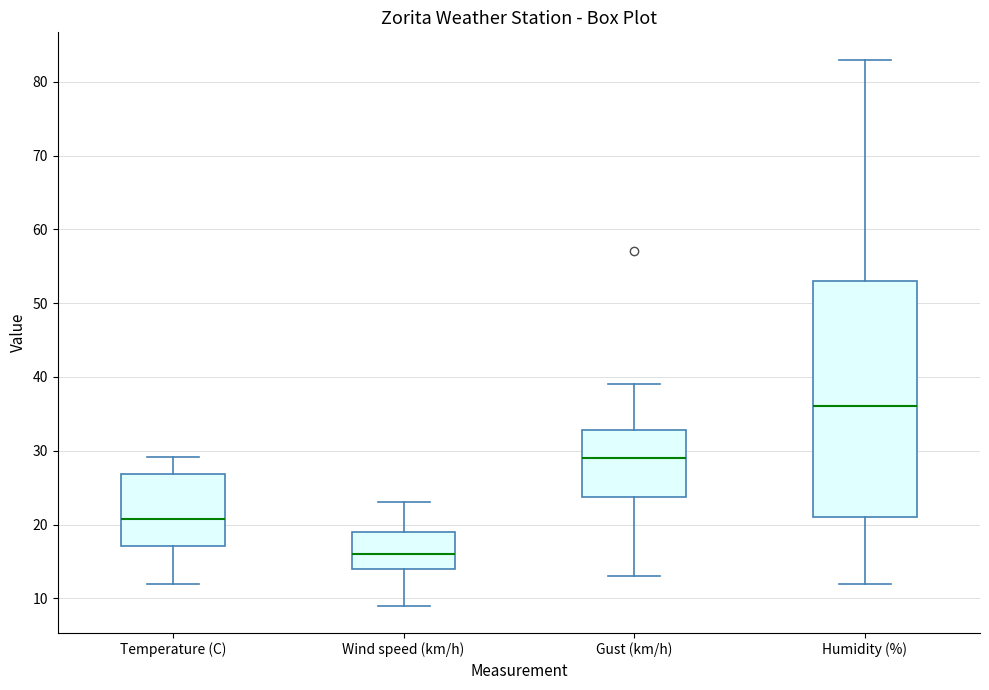

Comparing the boxes themselves (not the whiskers), which one is the tallest?

Humidity (%)